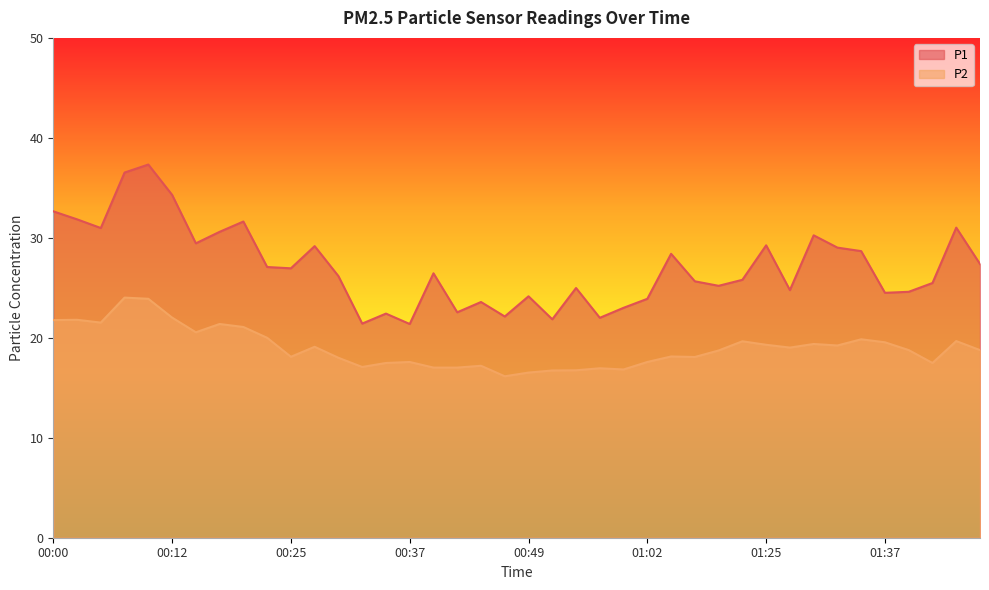

What are all the series names shown in the legend?

P1, P2